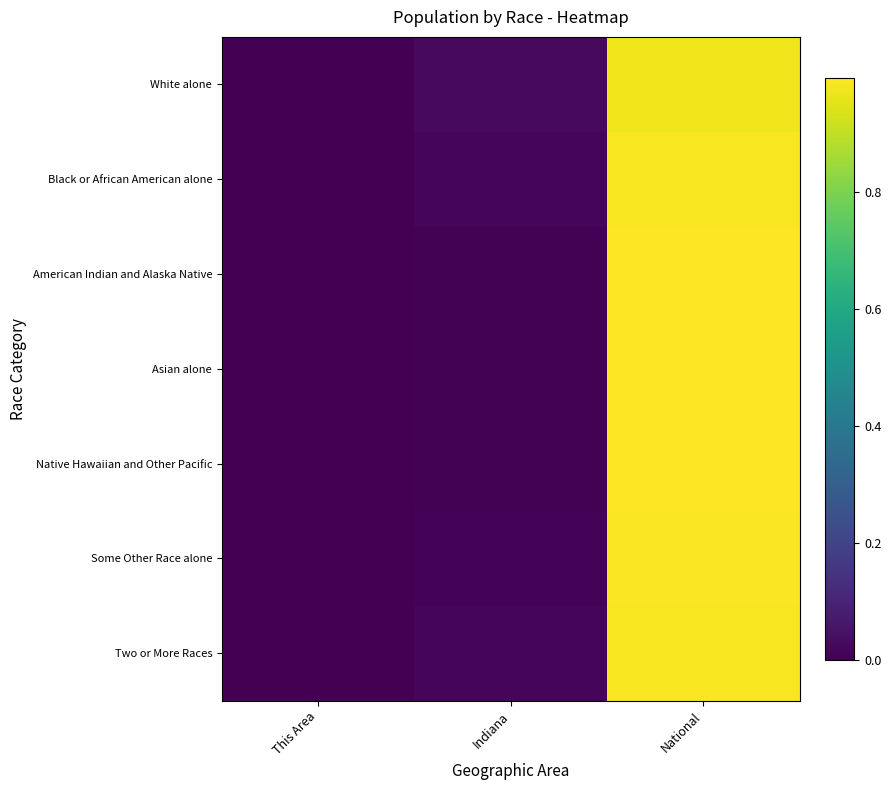

Which label corresponds to the largest value in the chart?

National